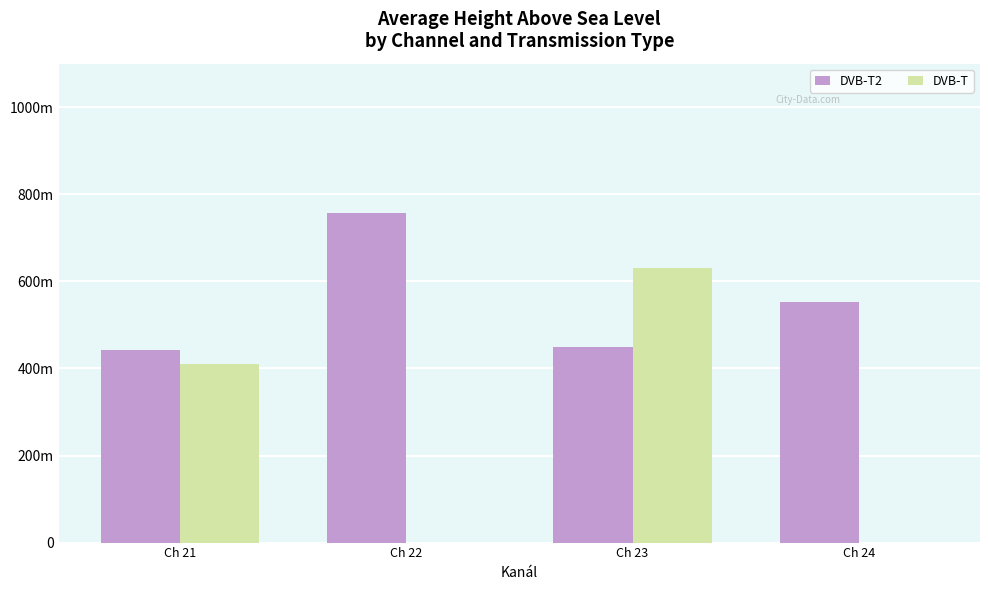

Rank the series at Ch 23 from lowest to highest value.

DVB-T2, DVB-T